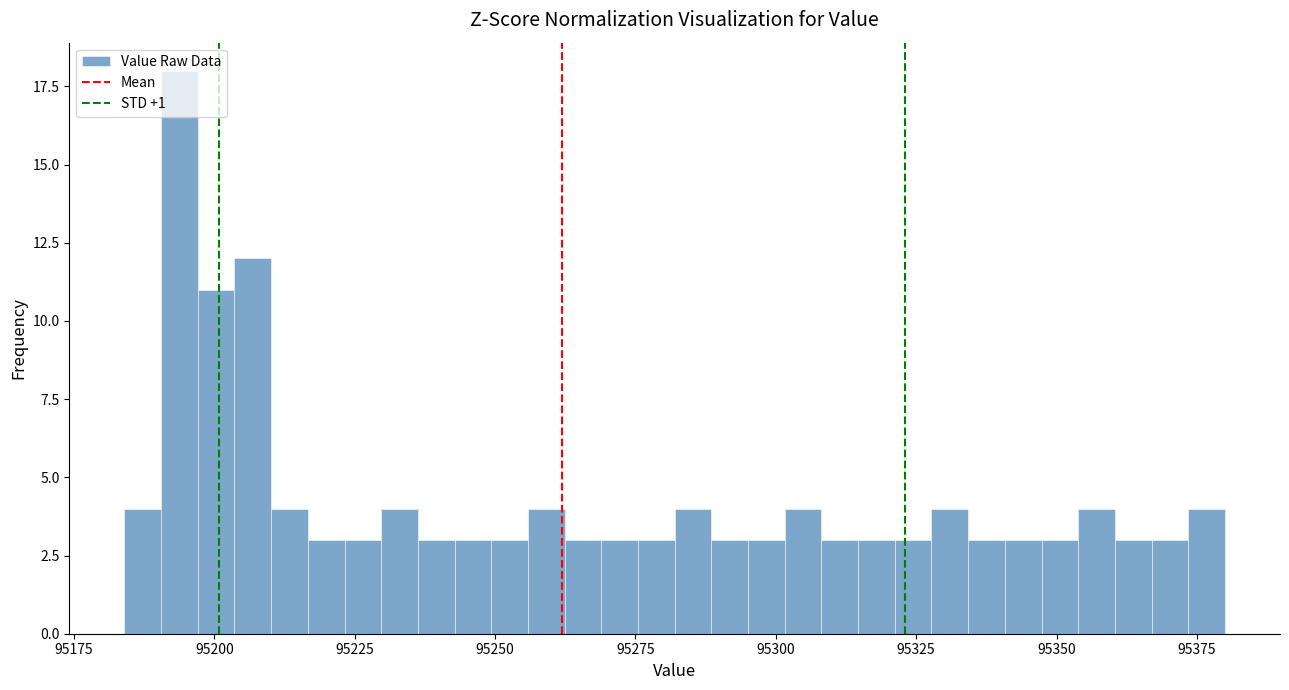

Read against the x-axis, roughly where is the centre of the tallest bar?

95195